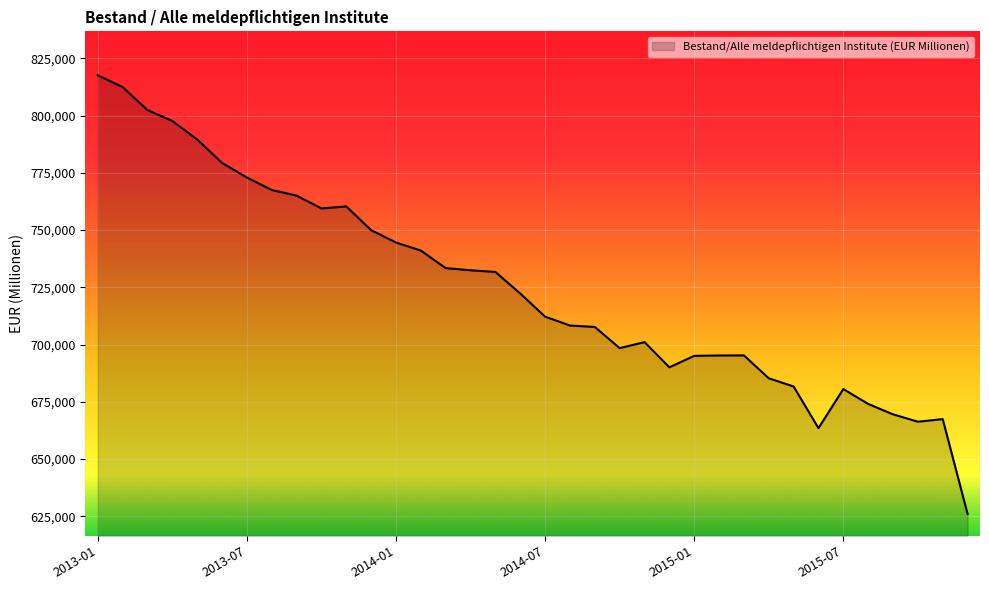

What is the difference between the maximum and second lowest values?

154160